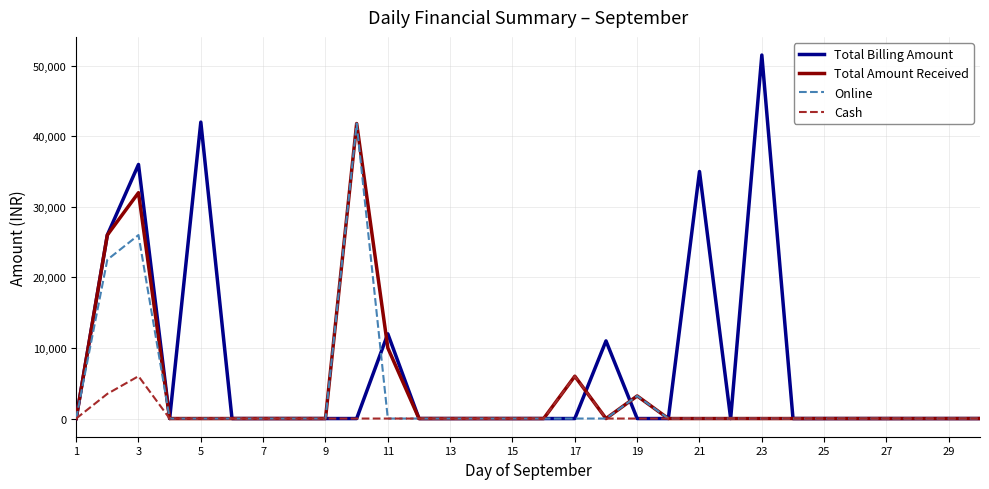

What is the difference between the second highest and minimum values in the Total Amount Received series?

32000